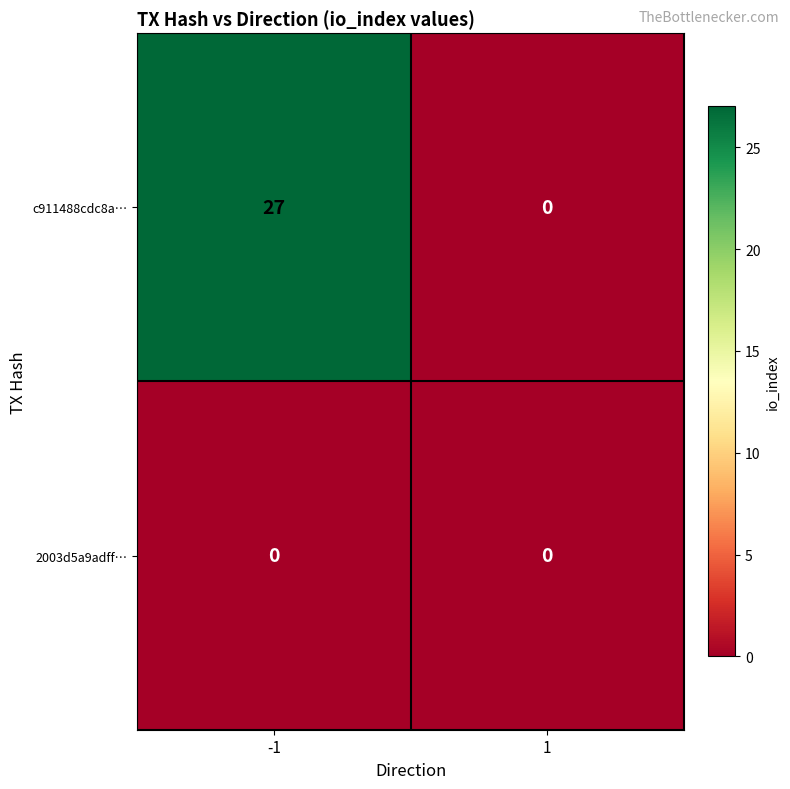

What is the difference between the highest and lowest values at -1?

27